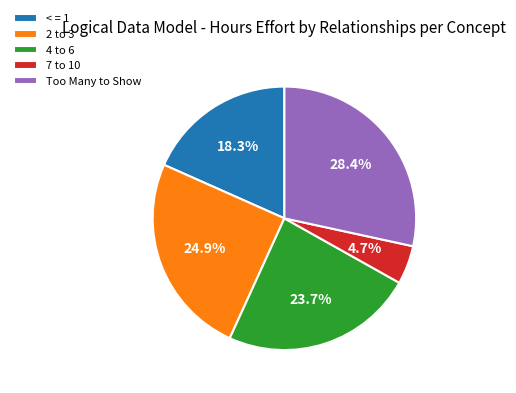

Rank the categories by value from highest to lowest.

Too Many to Show, 2 to 3, 4 to 6, < = 1, 7 to 10